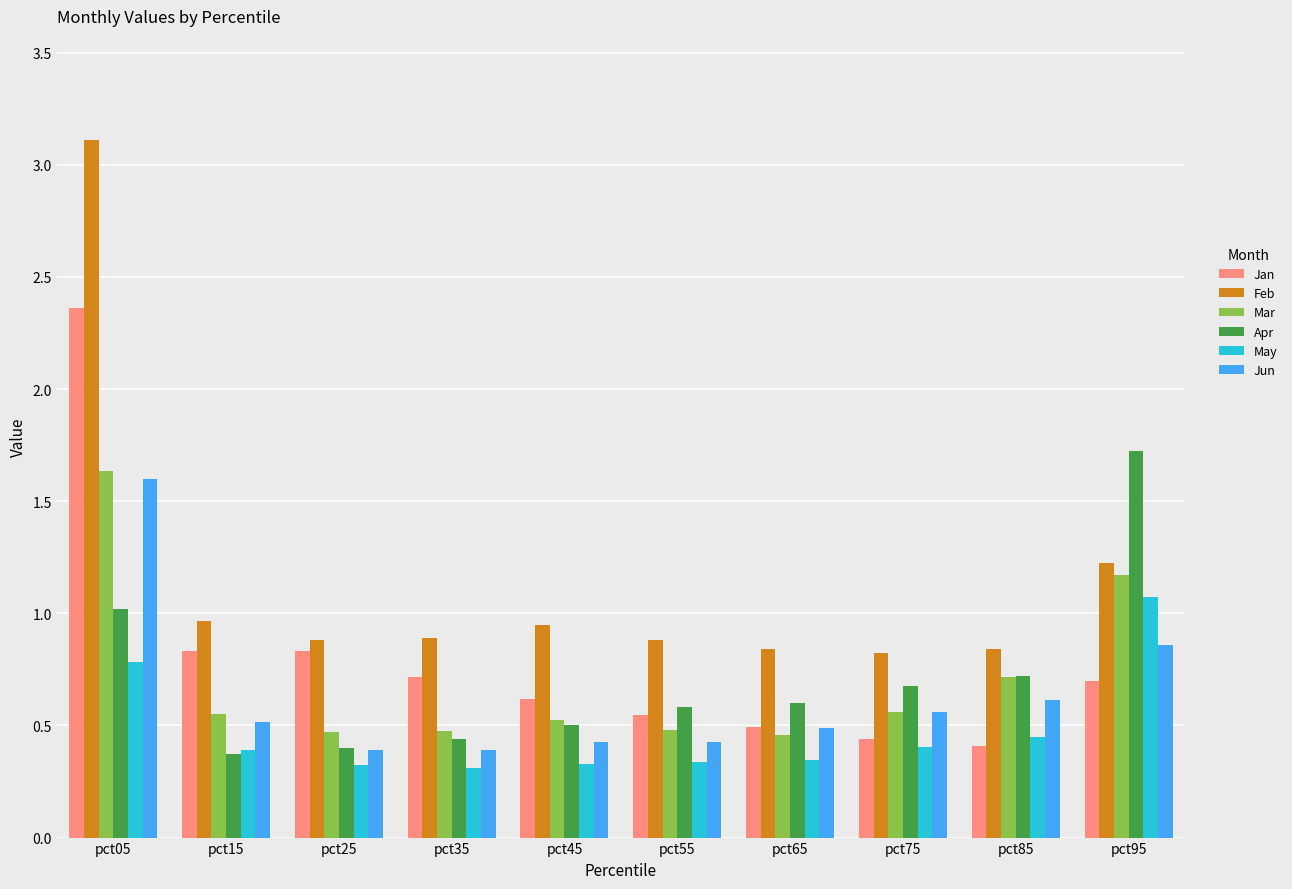

What are all the series names shown in the legend?

Jan, Feb, Mar, Apr, May, Jun